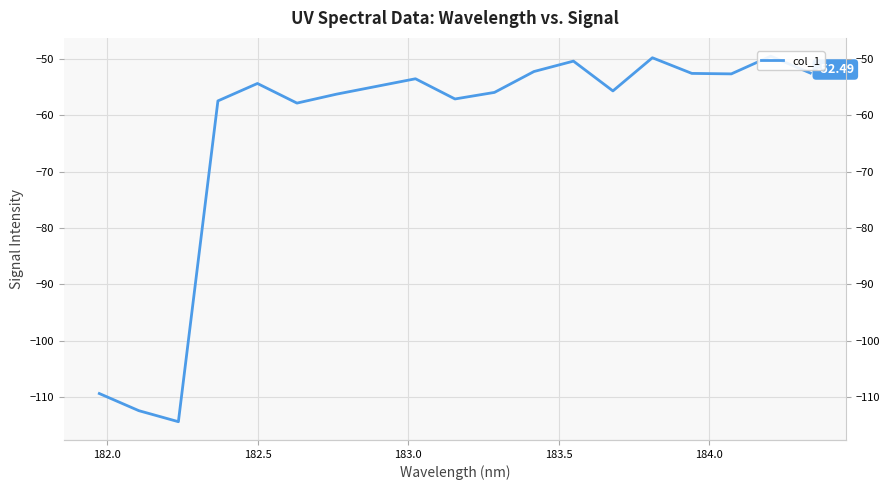

The chart shows a value of -25.3 at 11. True or false?

False